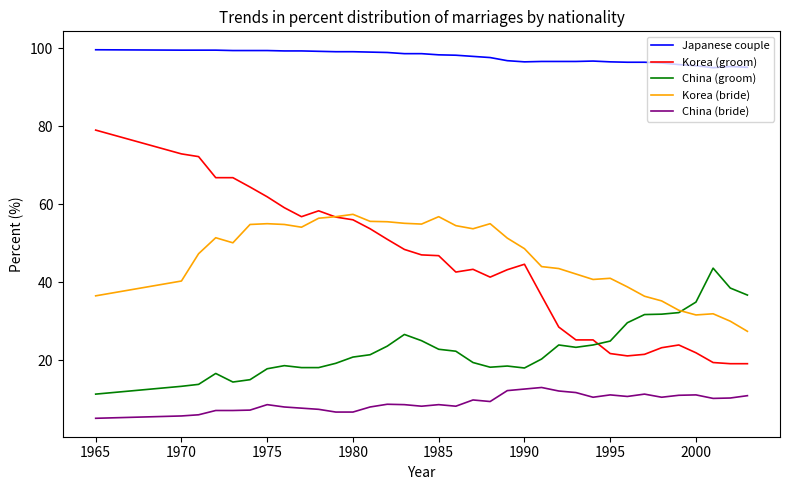

What is the lowest value of the China (groom) series?

11.3